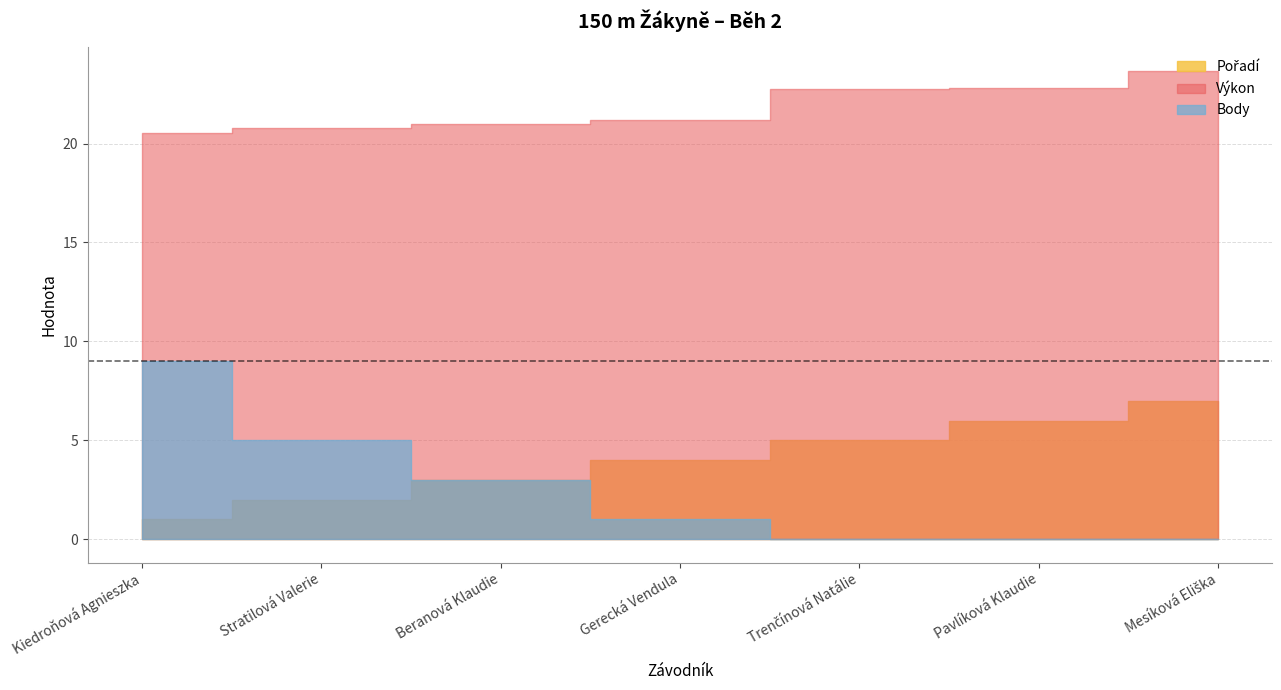

True or false: Pořadí has more than 2 interior local peaks.

False